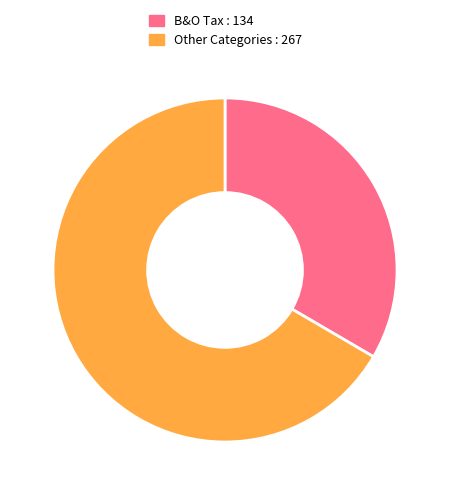

Is there a majority slice in this chart?

Yes